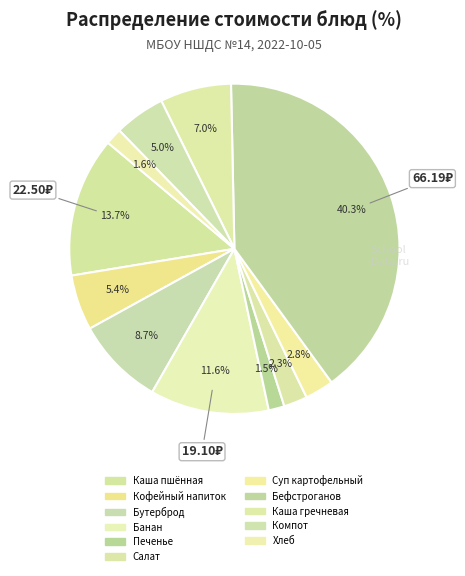

How many segments does this pie chart have?

11